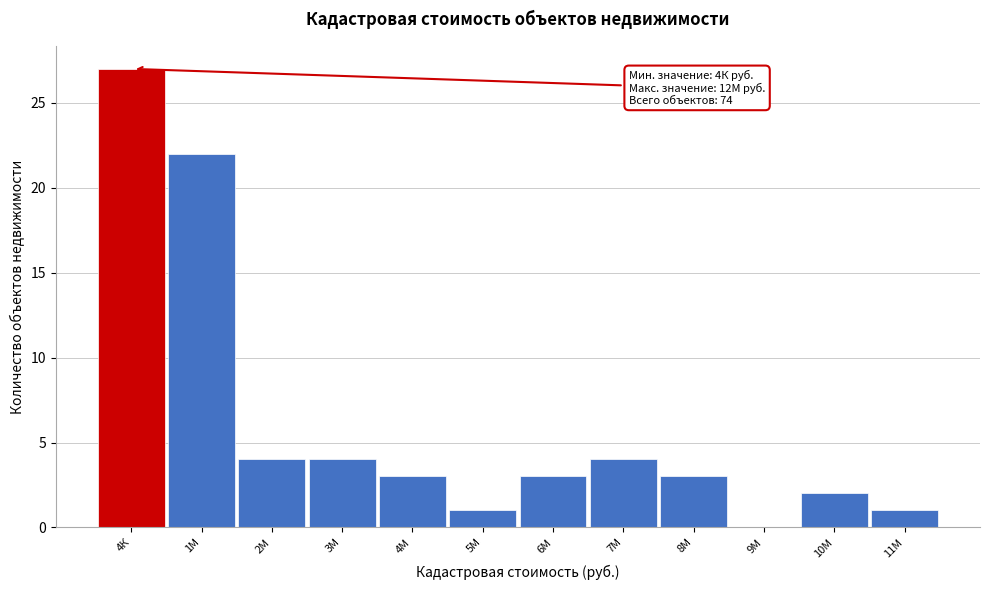

Reading left to right, what are all the values shown in this chart?

4К=27	1М=22	2М=4	3М=4	4М=3	5М=1	6М=3	7М=4	8М=3	9М=0	10М=2	11М=1